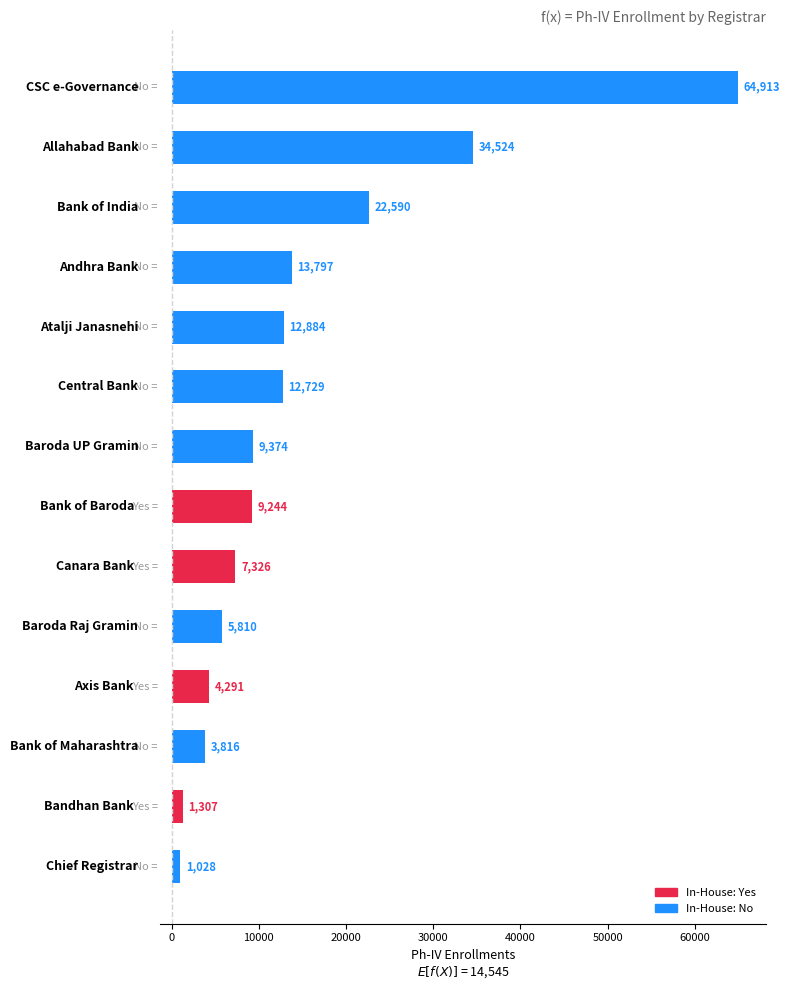

What is the greatest value displayed?

64913